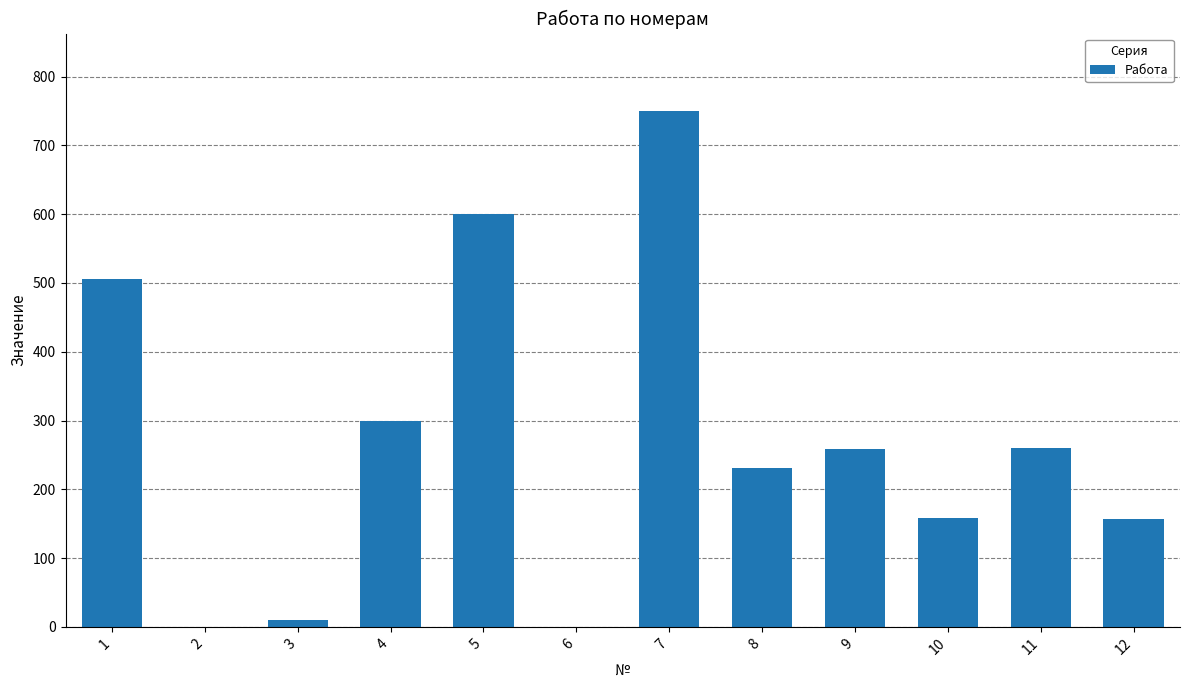

The value at 12 is 157. True or false?

True